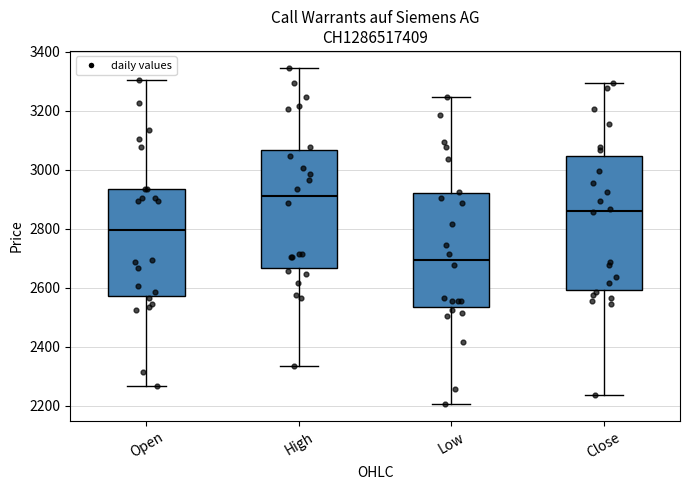

Reading left to right, transcribe this box plot: for each box, give where its median line is, the range the box spans, and where its two whiskers end, as read against the y-axis. The values are not printed on the chart, so give them approximately, as read against the axis.

Open: median 2800, box 2580 to 2940, whiskers 2260 to 3300
High: median 2920, box 2660 to 3060, whiskers 2340 to 3340
Low: median 2700, box 2540 to 2920, whiskers 2200 to 3240
Close: median 2860, box 2600 to 3040, whiskers 2240 to 3300